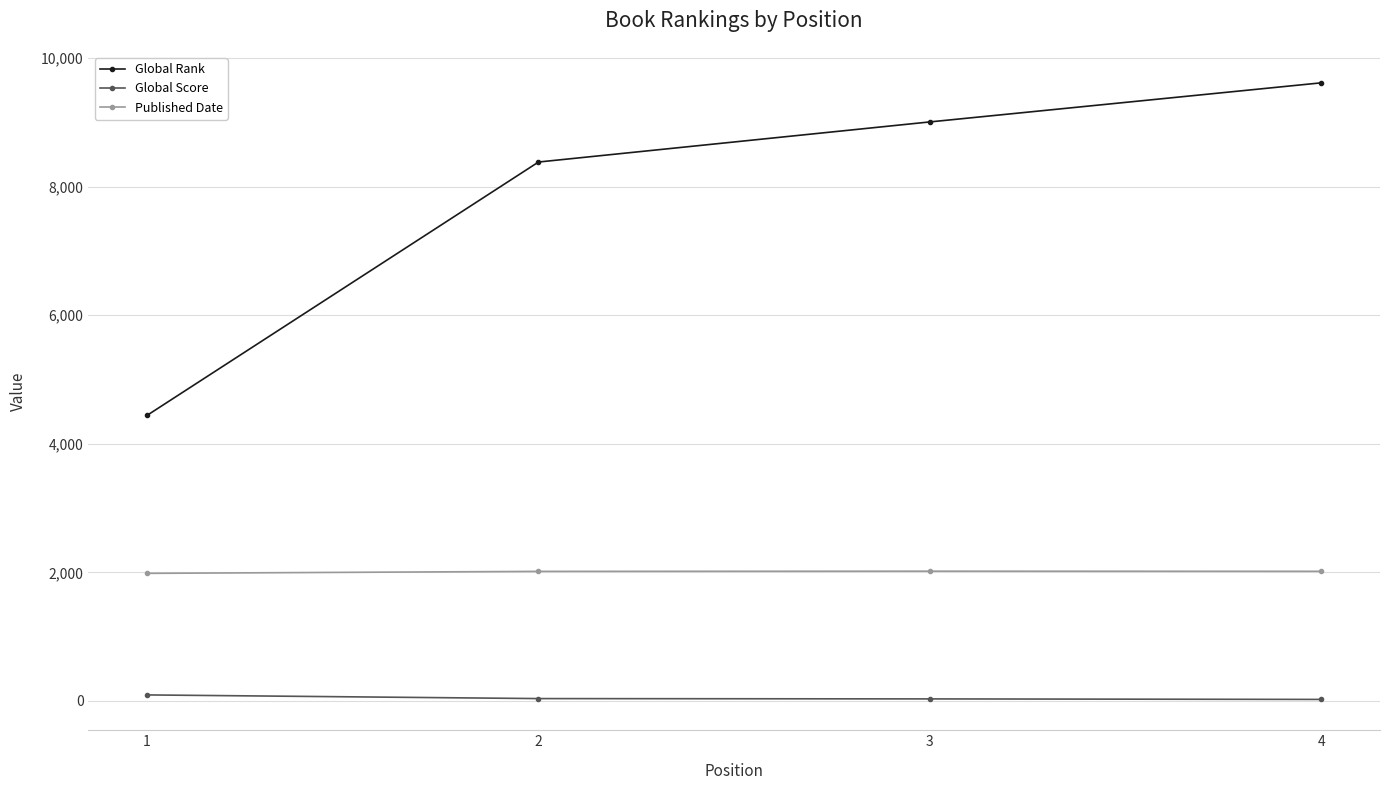

At which label does Global Score first exceed 37?

1